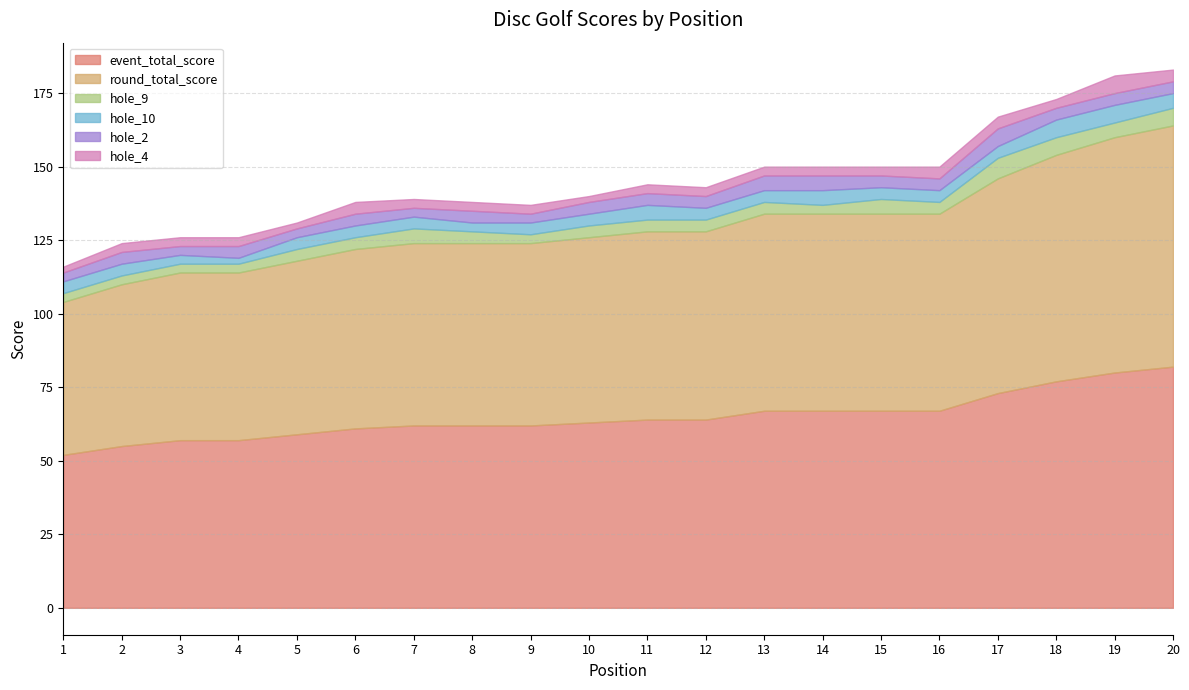

Does the chart have visible grid lines?

Yes